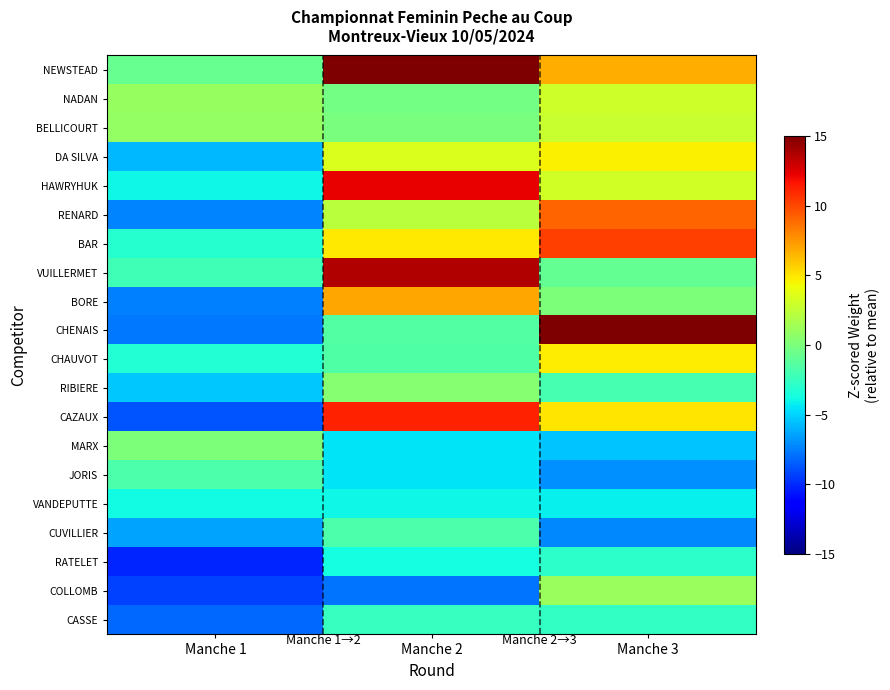

What is the total value across all series at Manche 2?

58.4